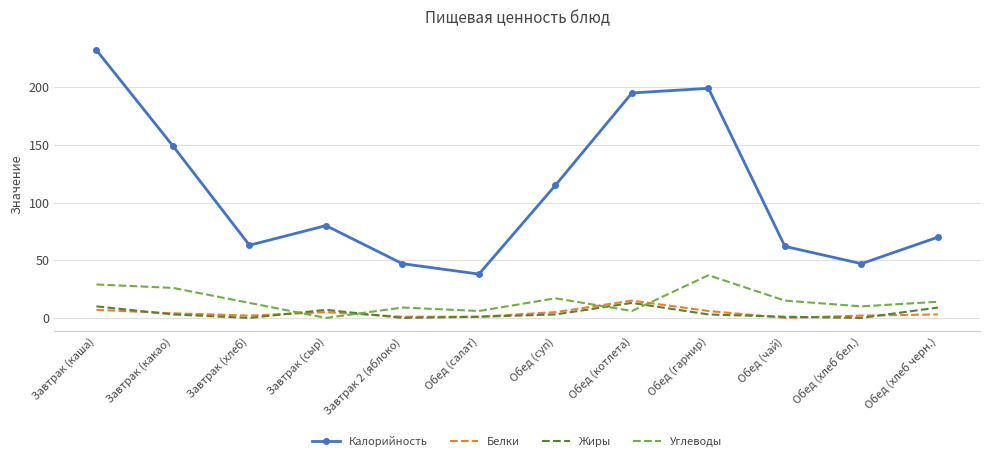

How many interior local valleys does the Углеводы series have?

4